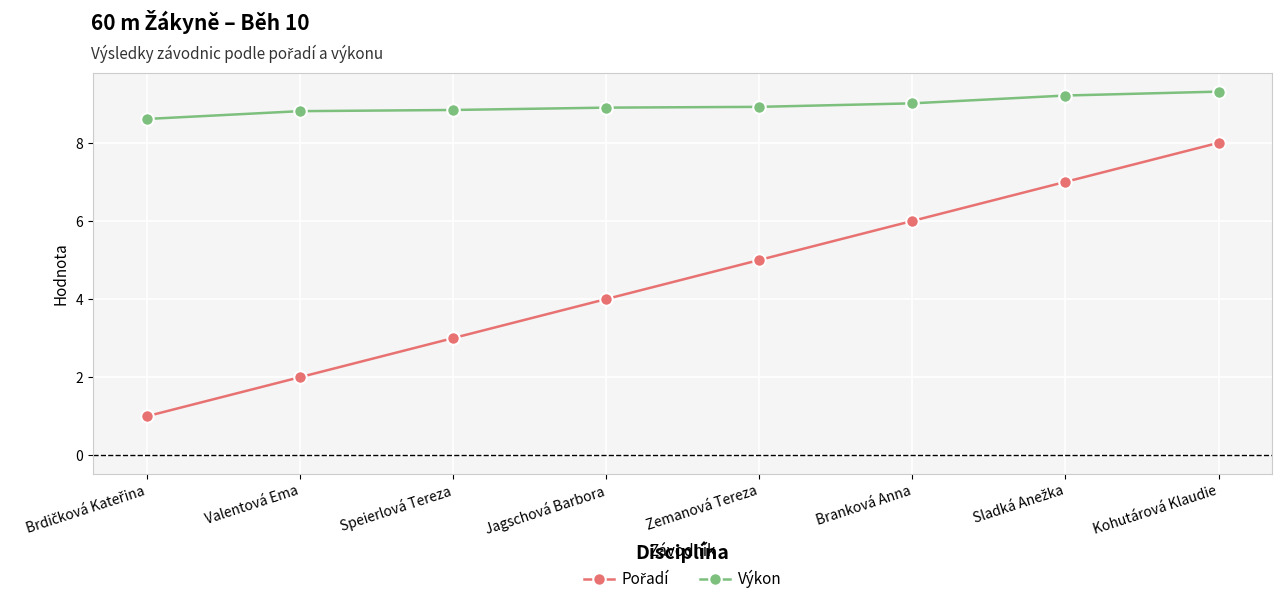

What is the label of the 7th point from the right?

Valentová Ema